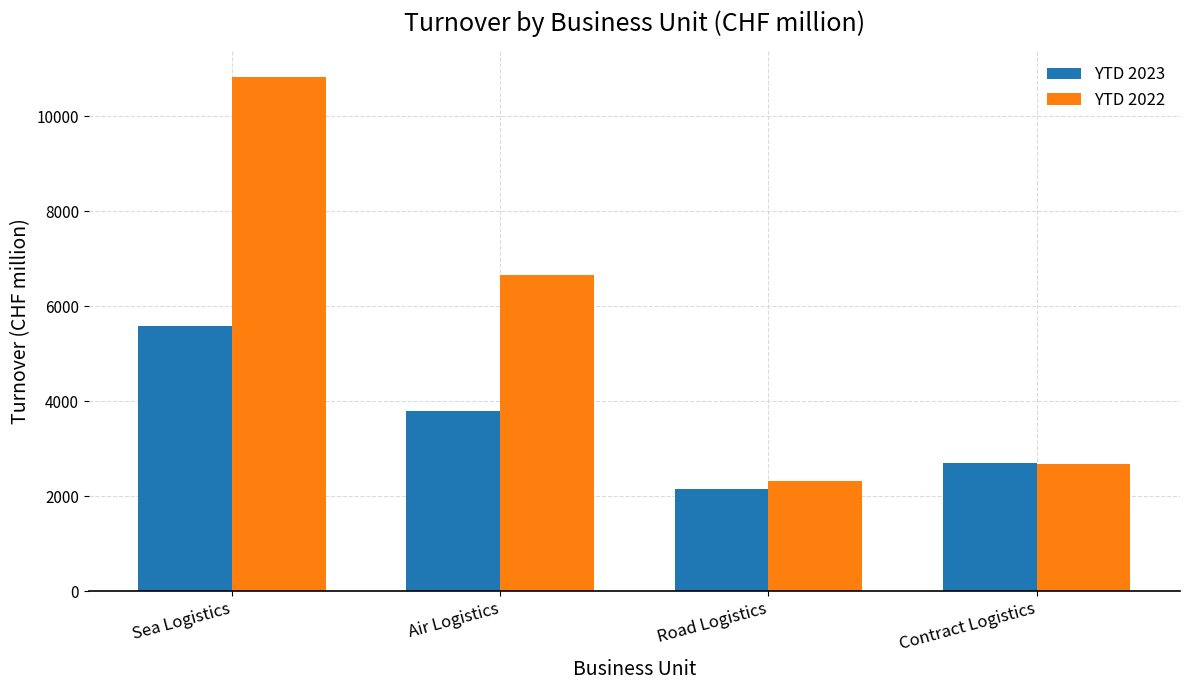

Which series has the largest range (max minus min)?

YTD 2022